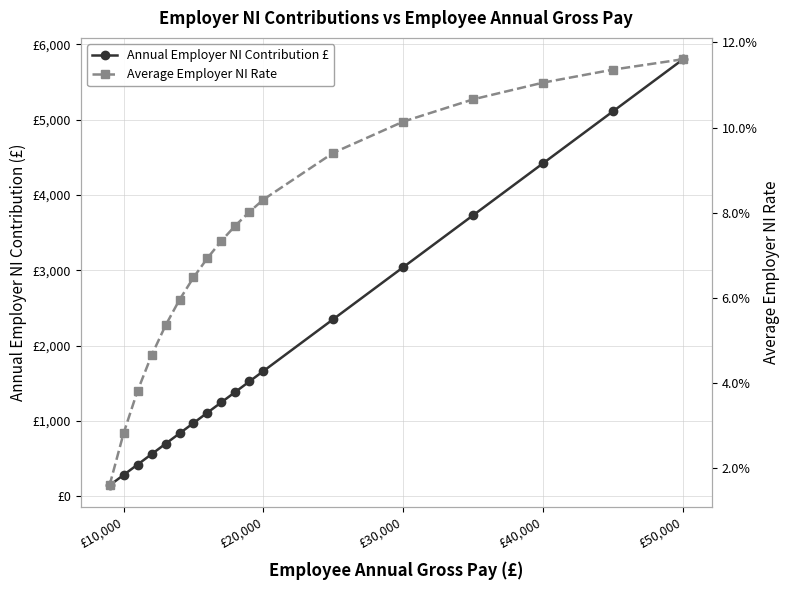

The Average Employer NI Rate series shows 0.1 at £50,000. True or false?

False